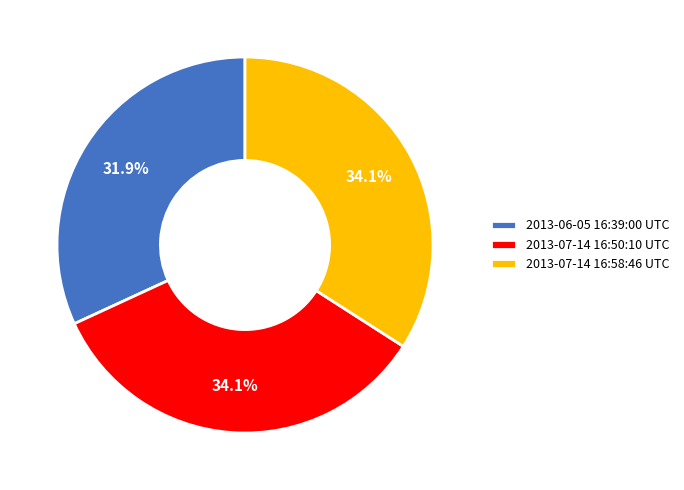

Which has a higher value, 2013-07-14 16:50:10 UTC or 2013-06-05 16:39:00 UTC?

2013-07-14 16:50:10 UTC